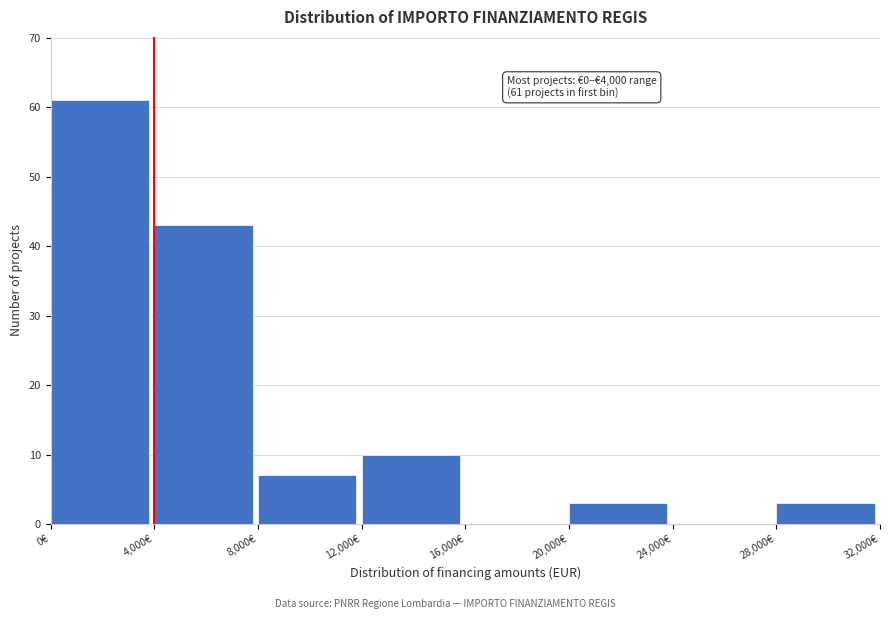

Which range on the x-axis has the tallest bar?

0 to 4000